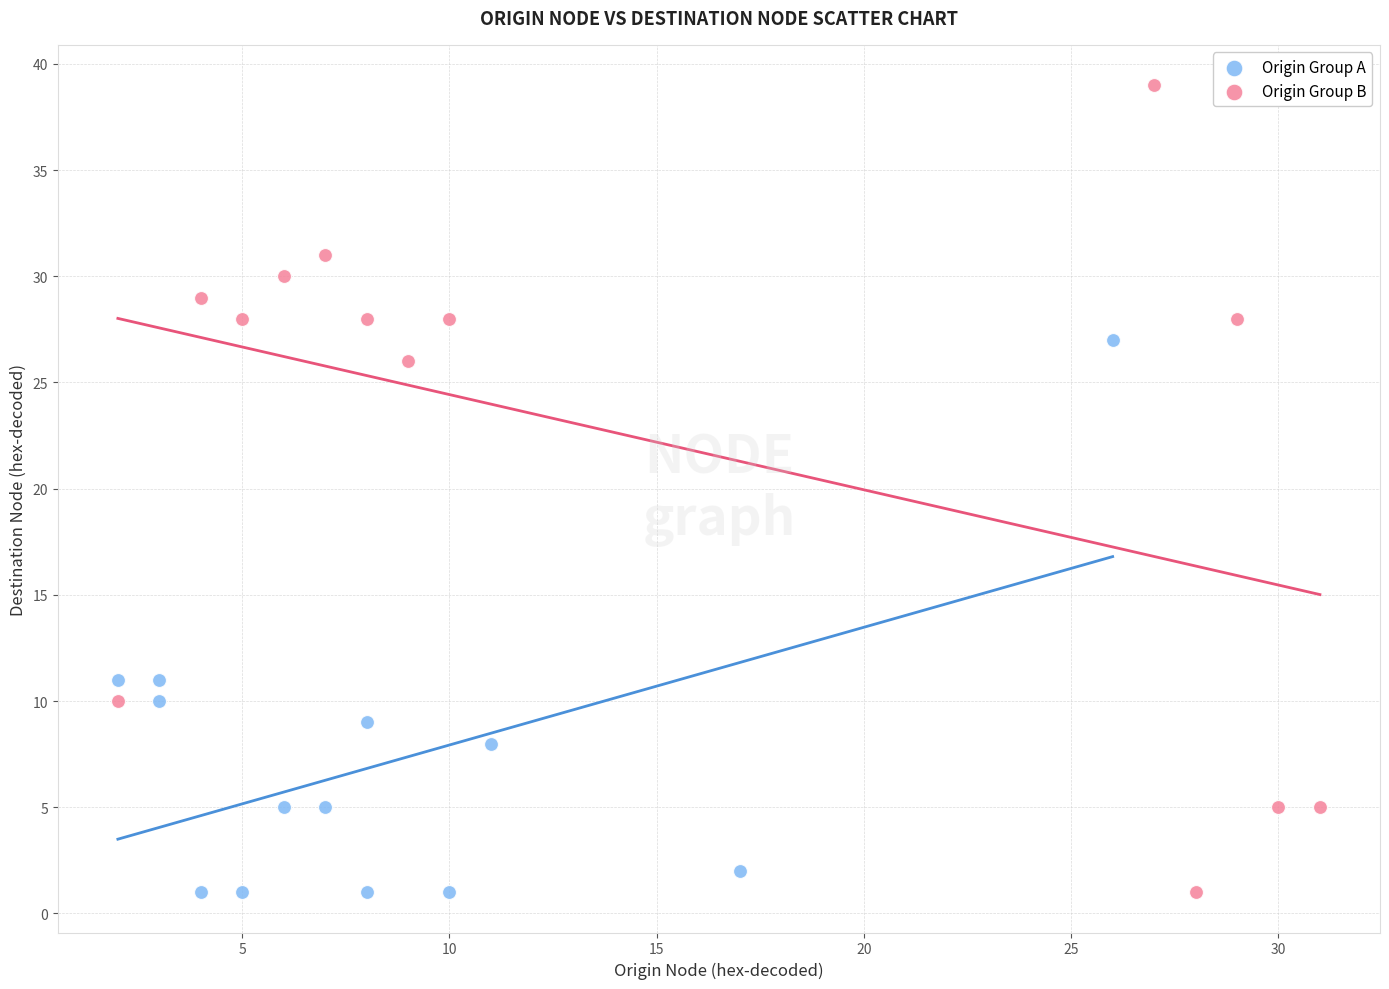

Which series has the widest spread of Y values?

Origin Group B